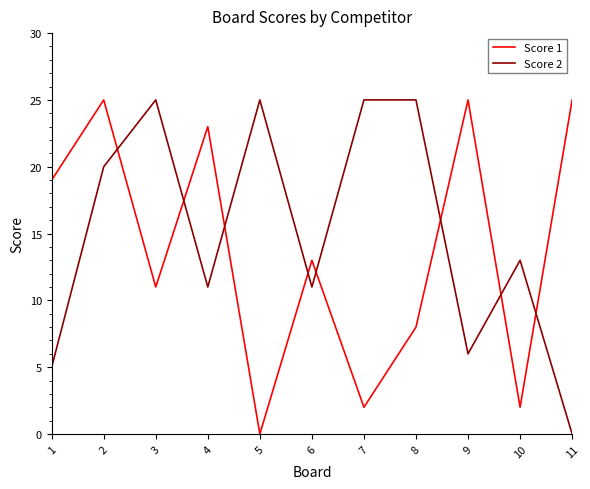

Where does the Score 1 series first go above 13?

1